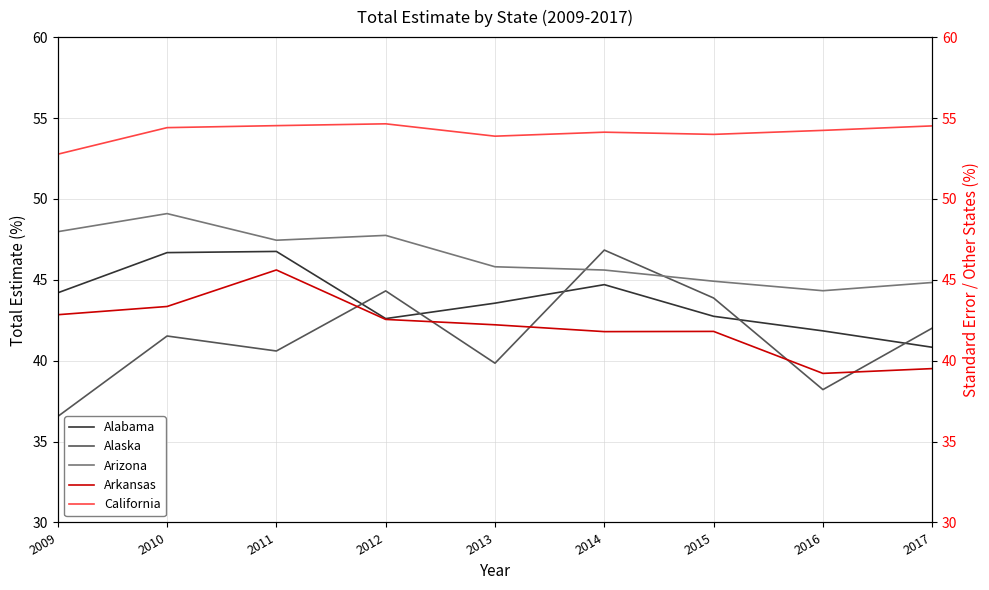

How many values in the Arizona series are below 45?

3